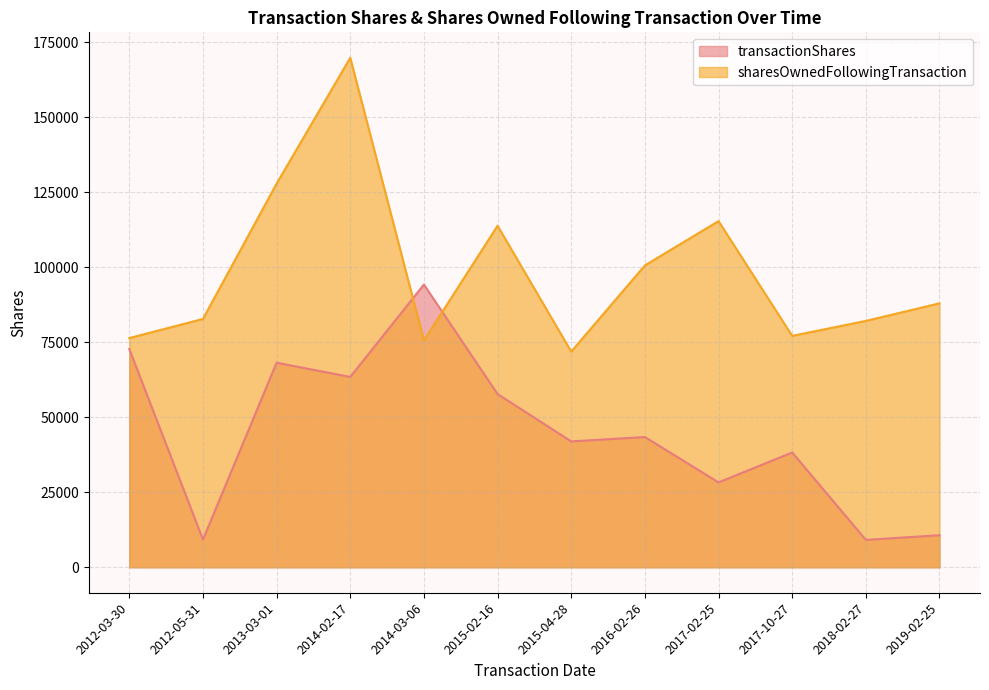

What are all the series names shown in the legend?

transactionShares, sharesOwnedFollowingTransaction